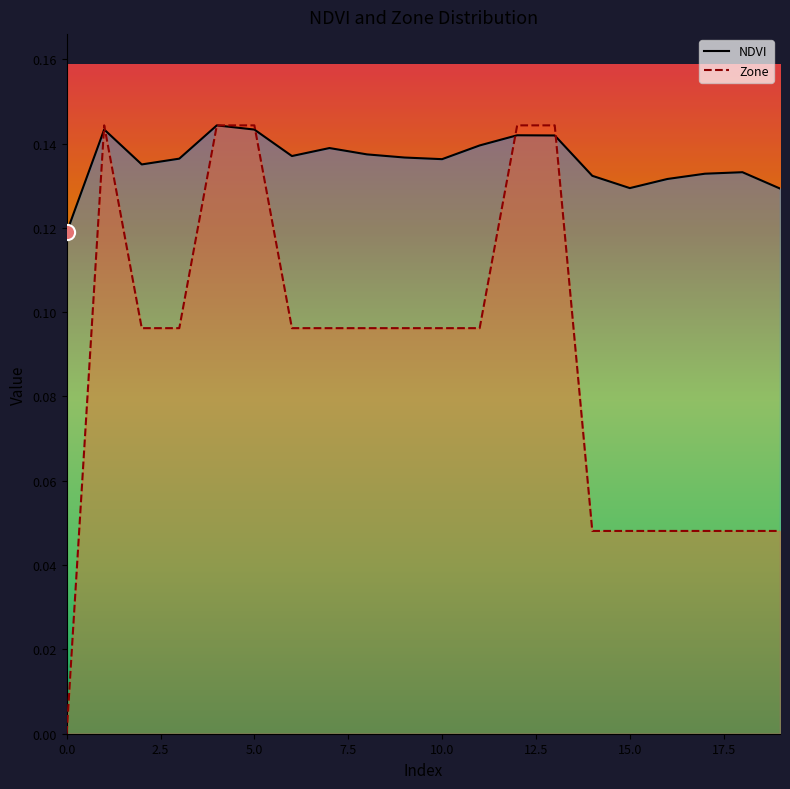

At which category is the sum across all series the highest?

4